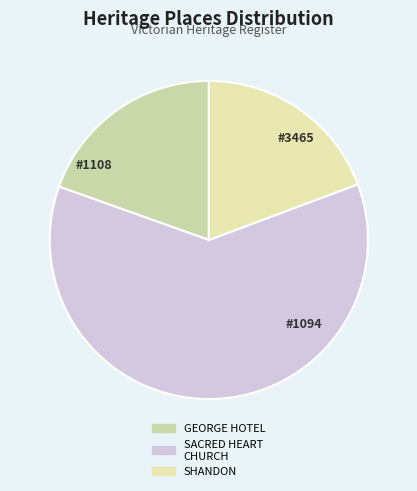

What is the largest slice in the pie chart?

SACRED HEART CHURCH